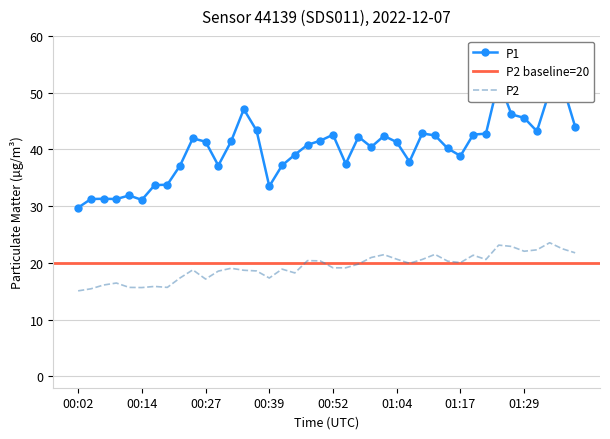

What is the minimum value for P1?

29.7